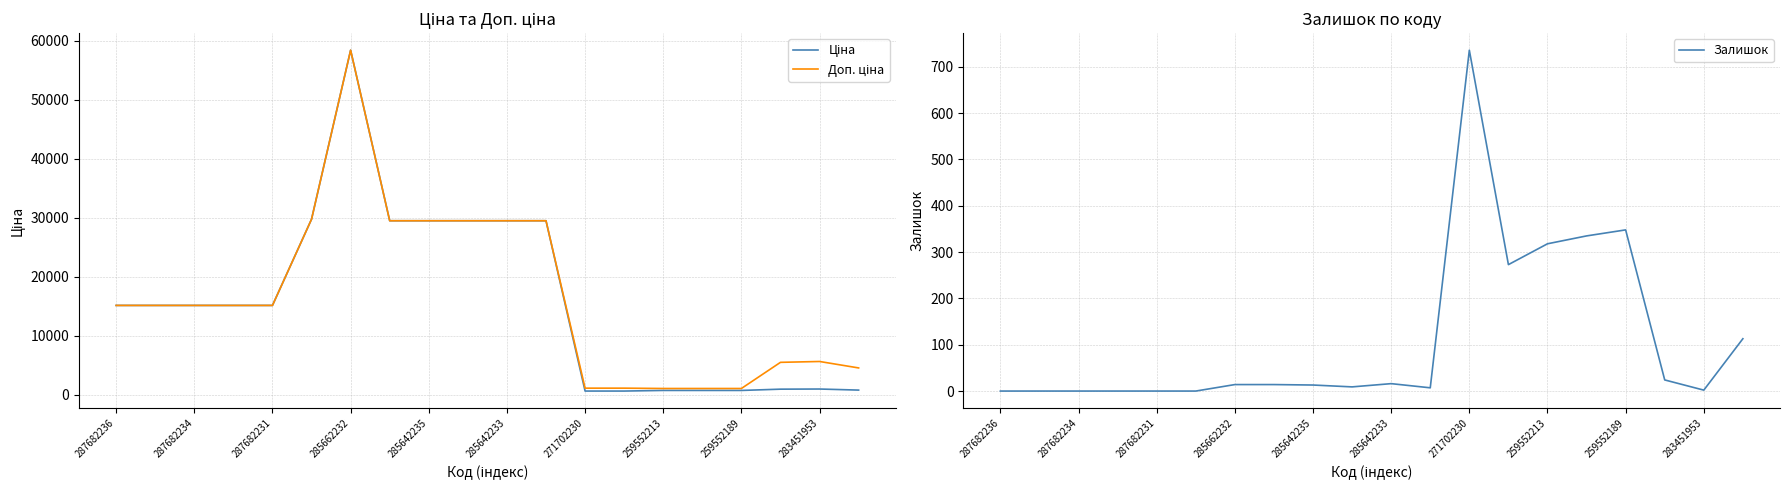

Which series has the largest range (max minus min)?

Ціна